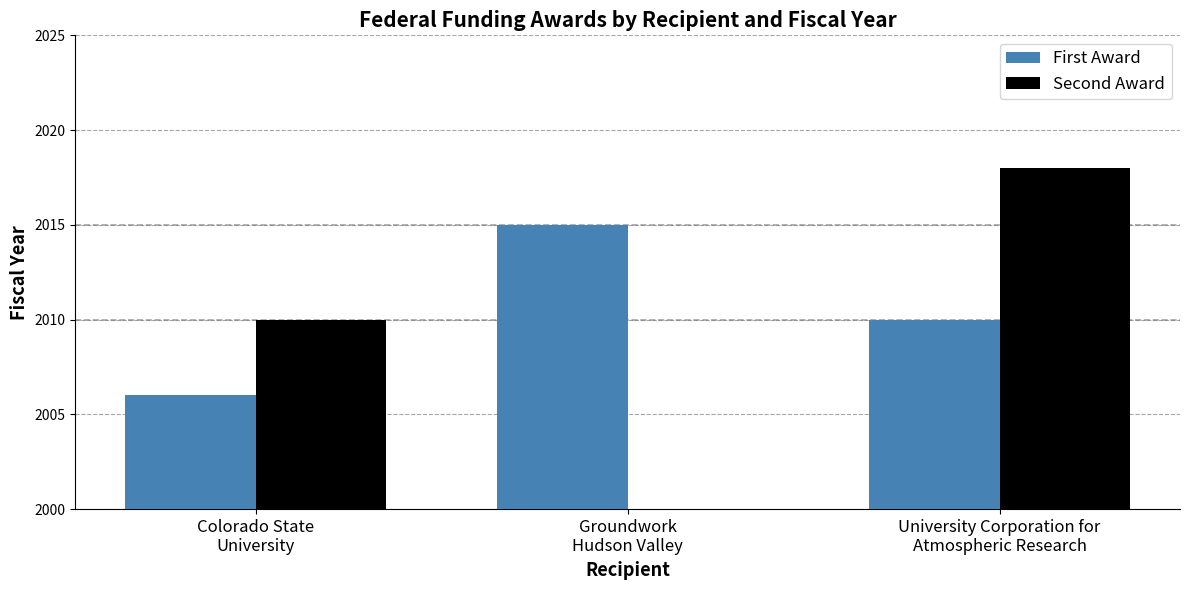

Between Colorado State
University and University Corporation for
Atmospheric Research, which series saw the biggest shift?

Second Award